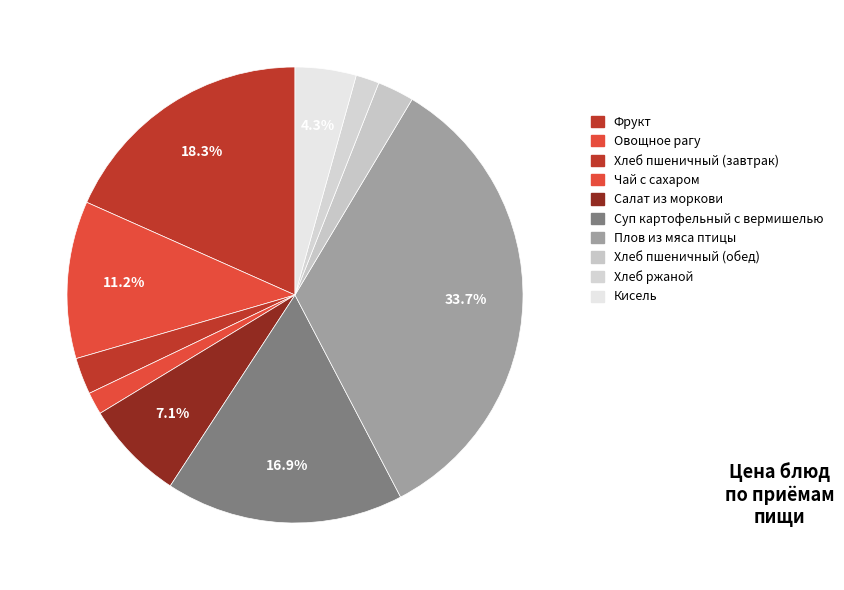

How many slices are in this pie chart?

10